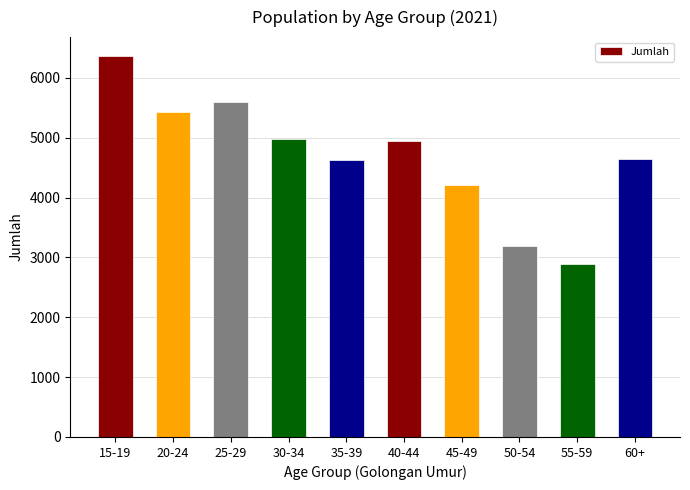

The value at 45-49 is 1017. True or false?

False